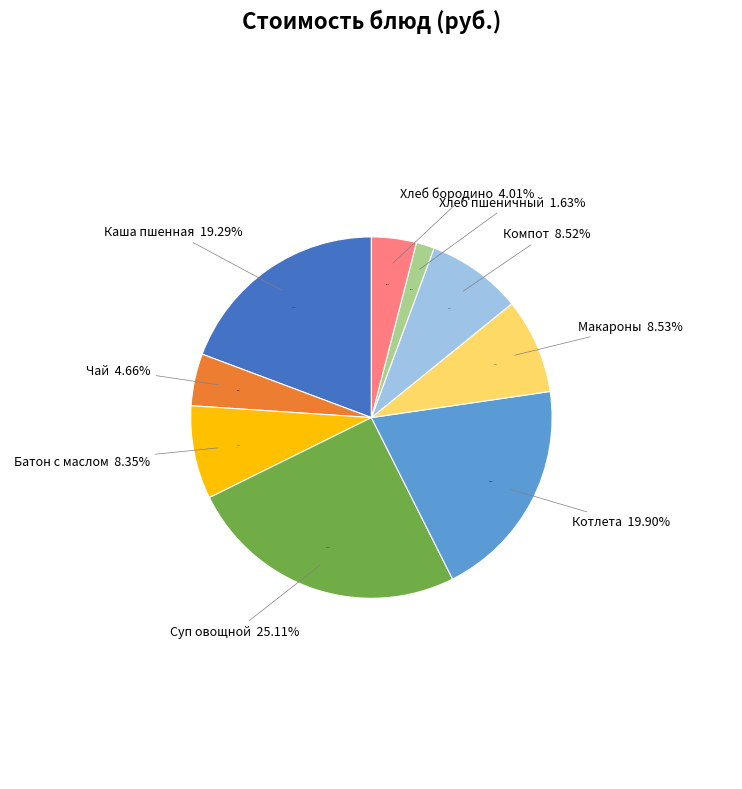

Which category has the biggest portion of the pie?

Суп овощной с зеленым горошком со сметаной